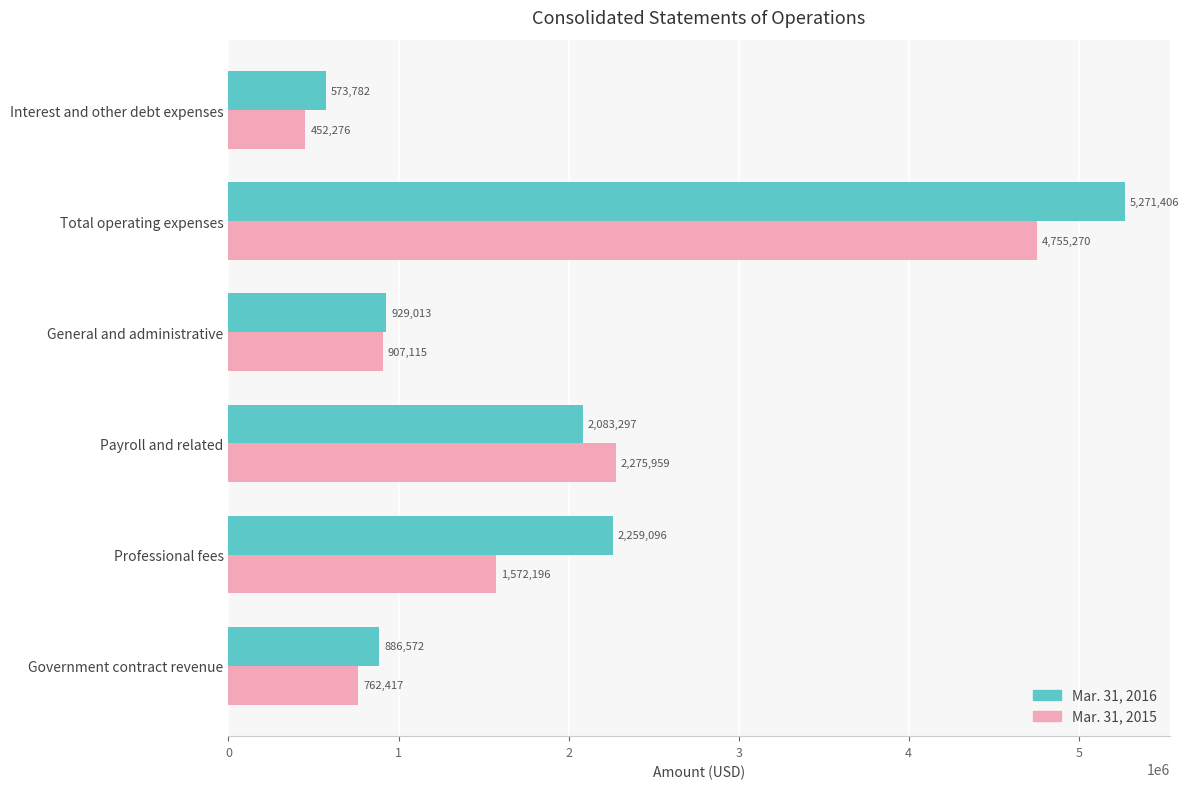

What is the maximum value for Mar. 31, 2015?

4755270